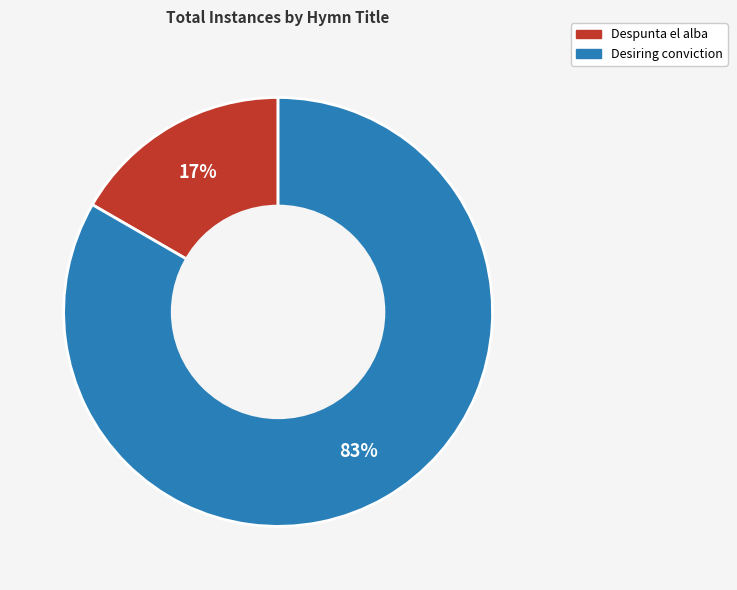

Which slice represents more than half of the pie?

Desiring conviction